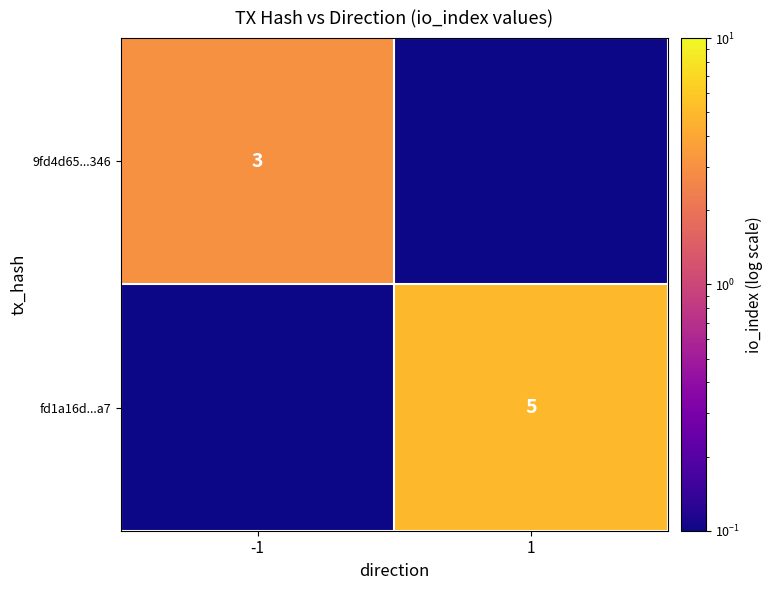

Count the number of categories in the chart.

2